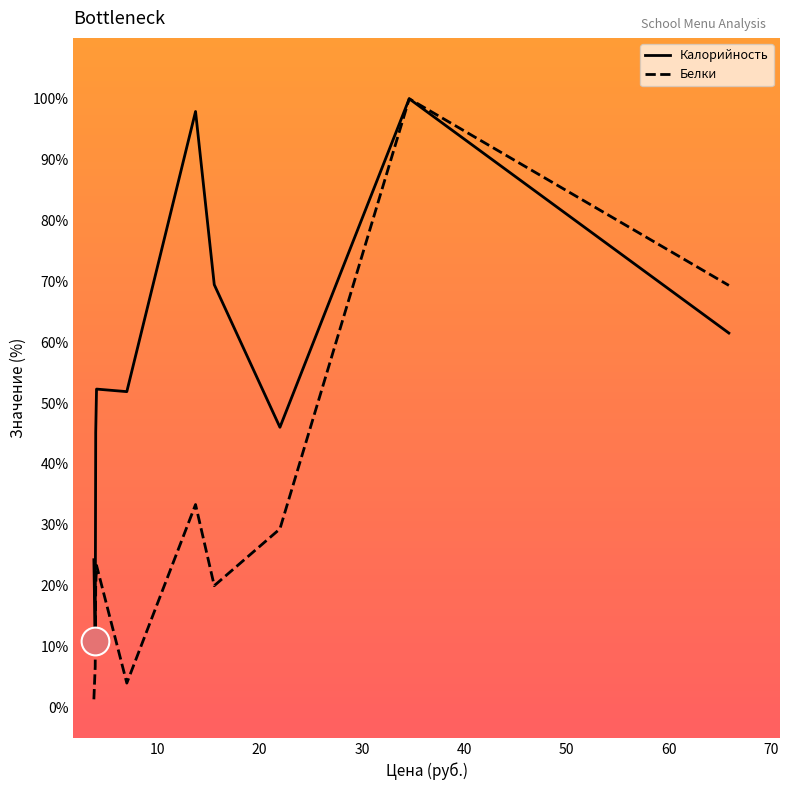

Which series has the largest total across all categories?

Калорийность